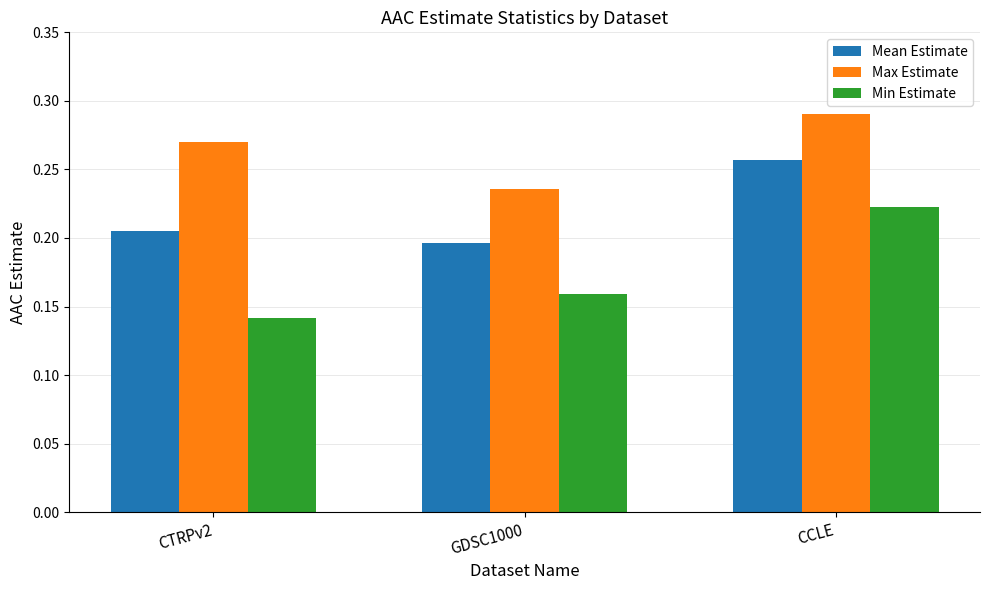

At which label does Mean Estimate reach its minimum?

GDSC1000